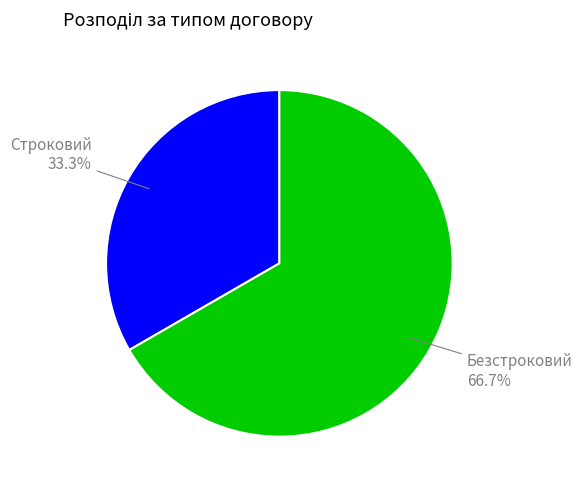

To the nearest percent, what is the average slice percentage?

50%